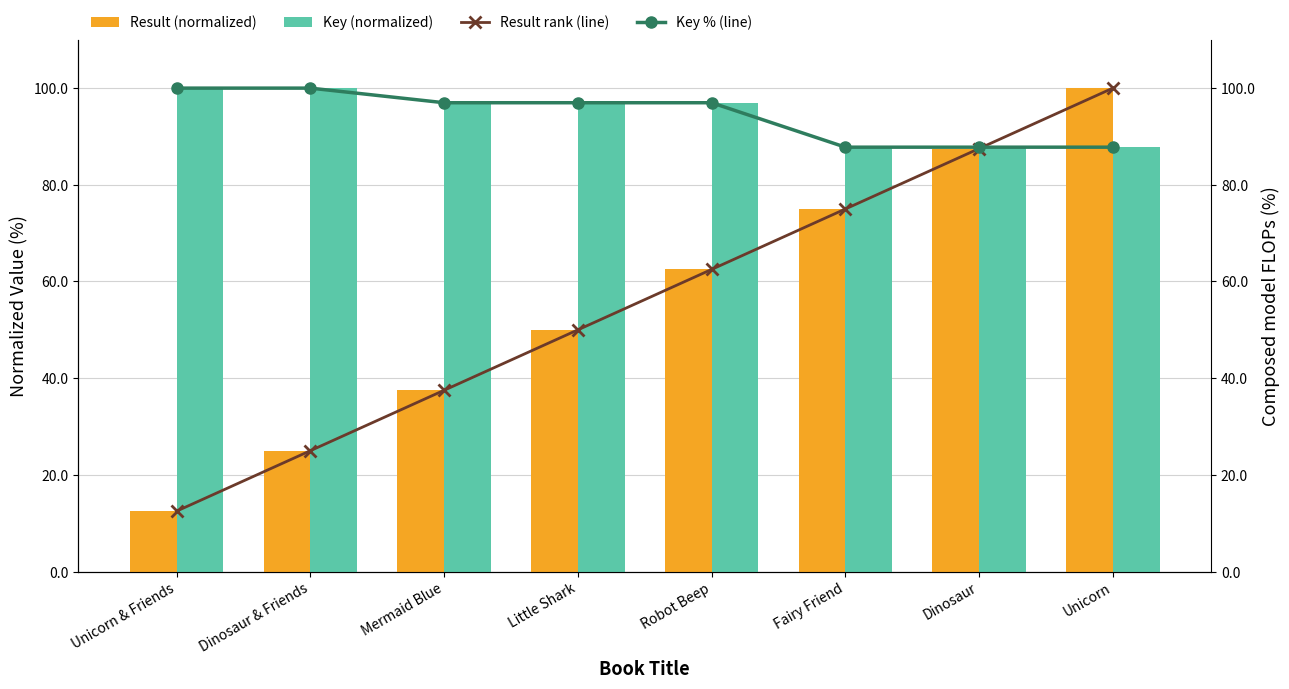

Between Robot Beep and Fairy Friend, which is larger?

Fairy Friend